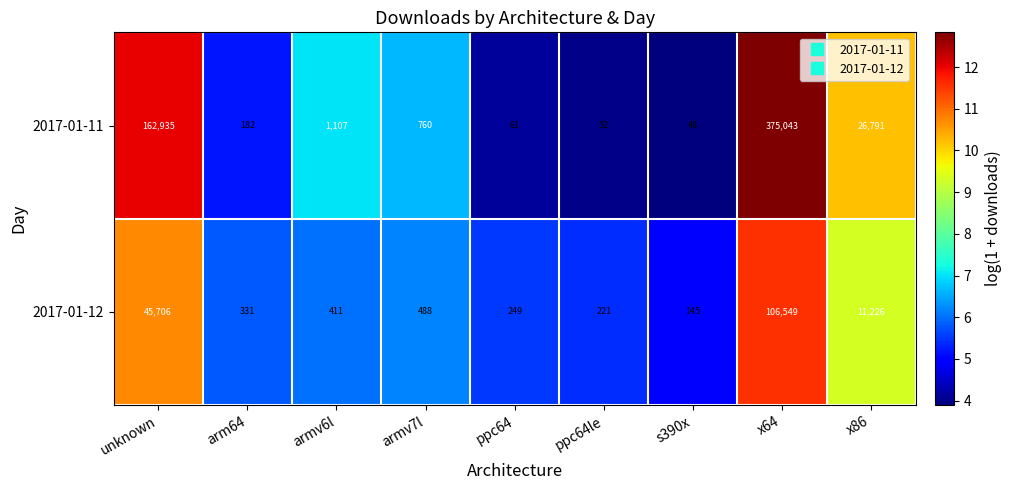

Between armv6l and x64, which series saw the biggest shift?

2017-01-11